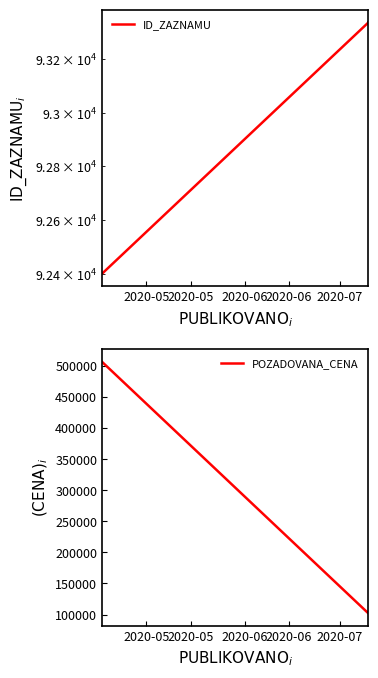

What is the value of the ID_ZAZNAMU point at the 1st from the left?

92400